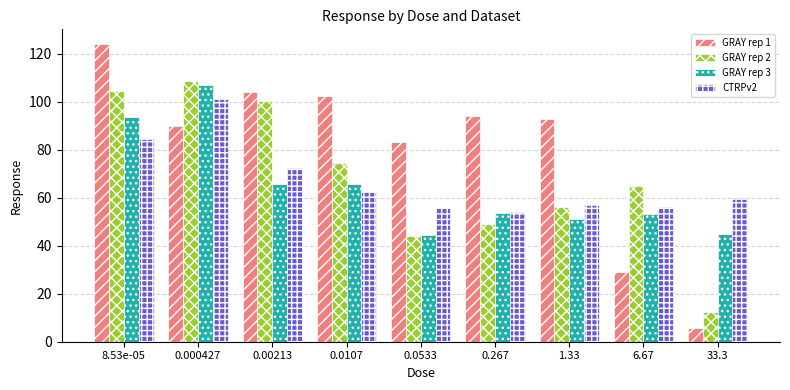

What is the value of the GRAY rep 3 bar at the 4th from the left?

65.7